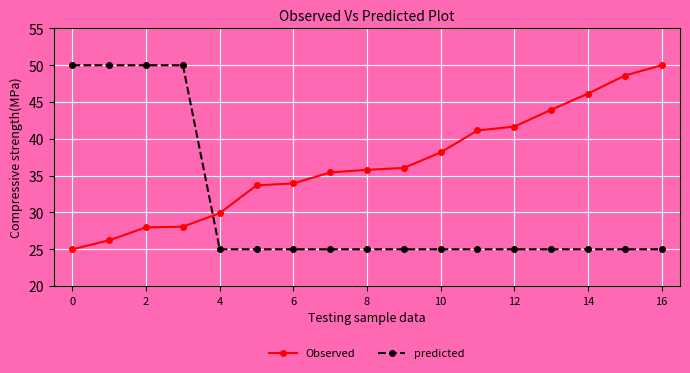

How many intersections are there between Observed and predicted?

1